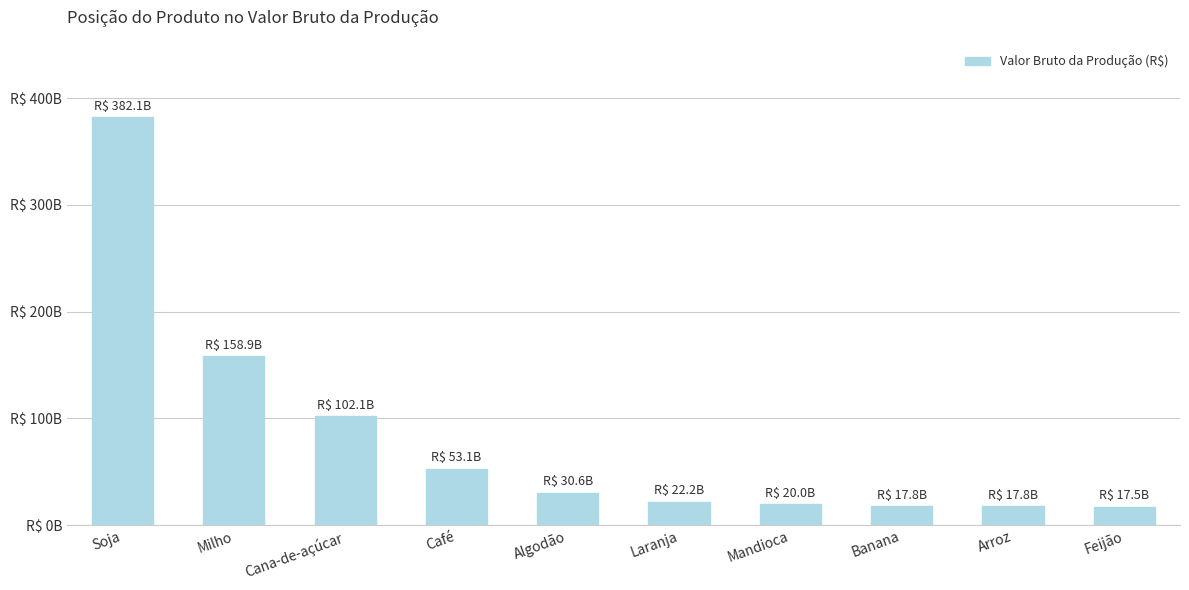

Where is the data nearest to the value 199816270694?

Milho